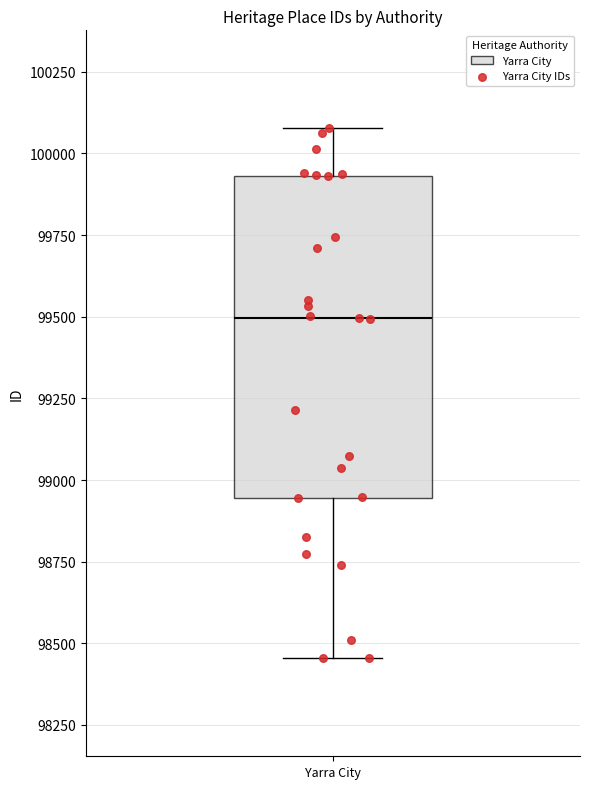

Read this box plot against the y-axis: the position of the median line, the range covered by the box, and the ends of both whiskers. The values are not printed on the chart, so give them approximately, as read against the axis.

median 99500, box 98950 to 99950, whiskers 98450 to 100100